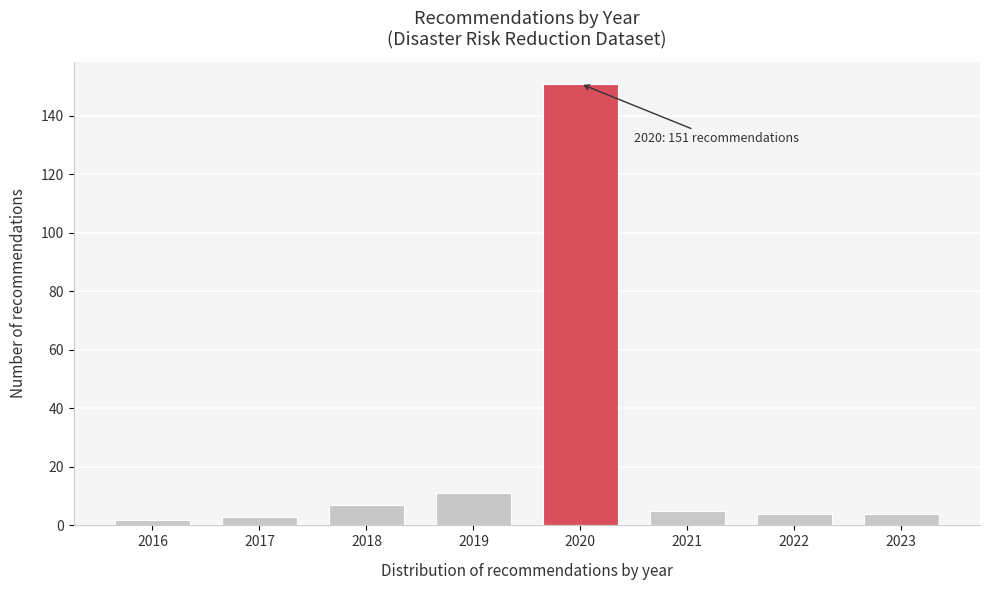

Reading left to right, transcribe all the data shown in this chart.

2016=2	2017=3	2018=7	2019=11	2020=151	2021=5	2022=4	2023=4